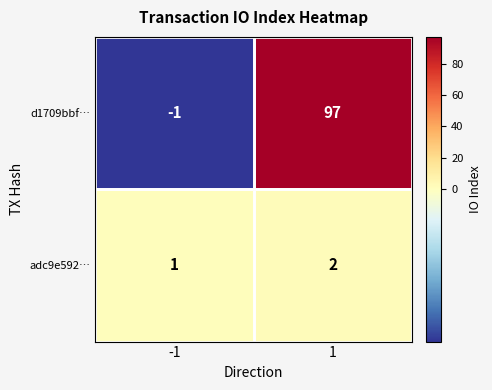

What is the approximate value of d1709bbf… at 1, to the nearest 5?

95